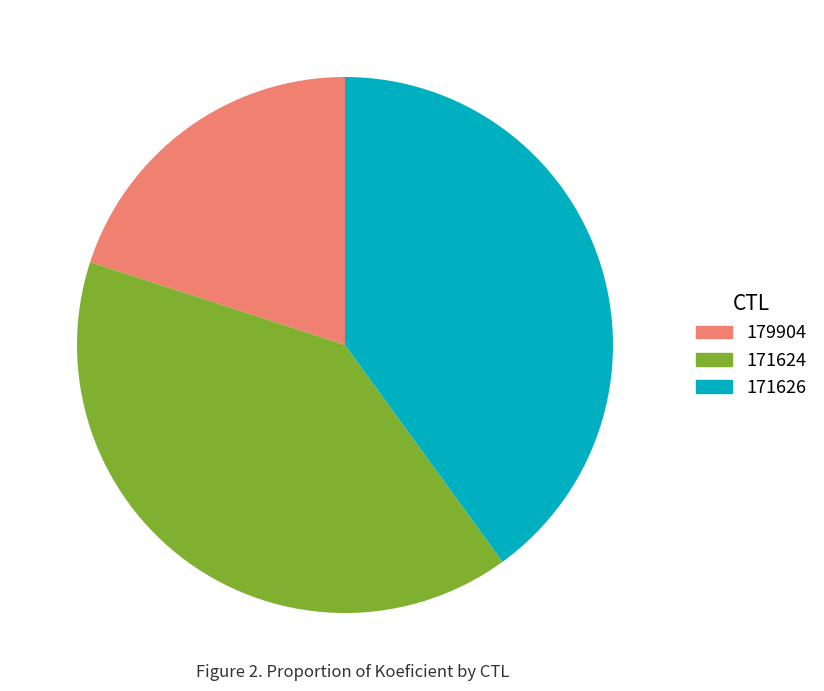

How many slices are in this pie chart?

3